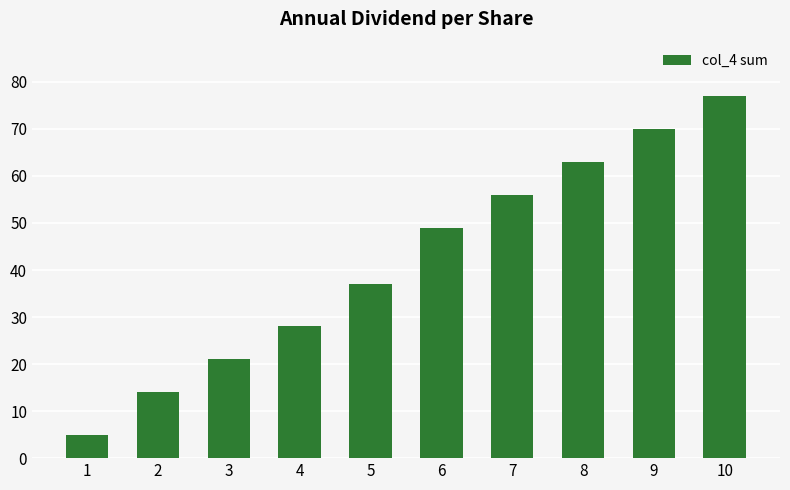

What is the average value?

42